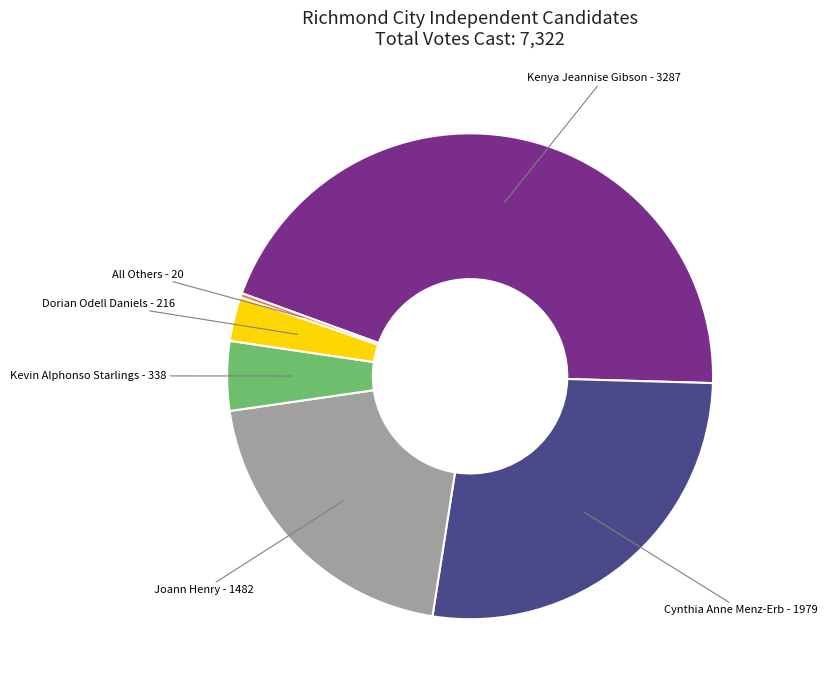

Does Joann Henry - 1482 represent more than half of the total?

No